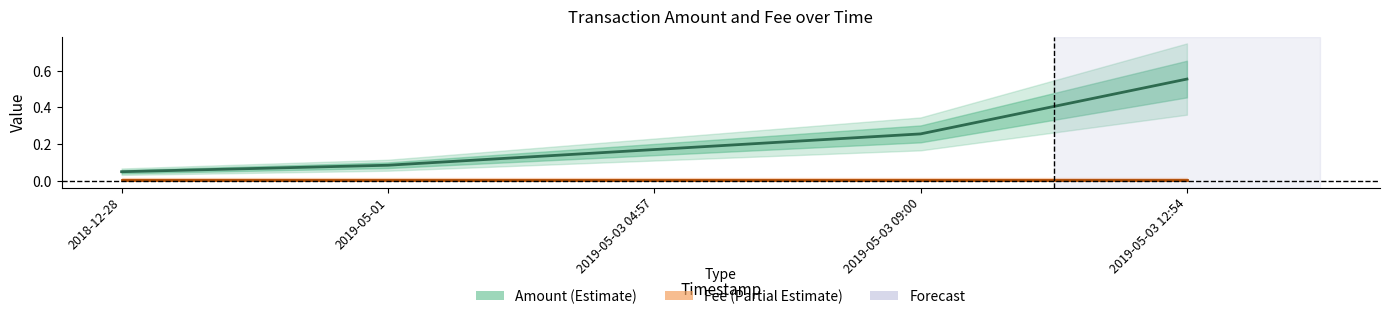

Which series changed the most between 2018-12-28 and 2019-05-03 04:57?

Amount